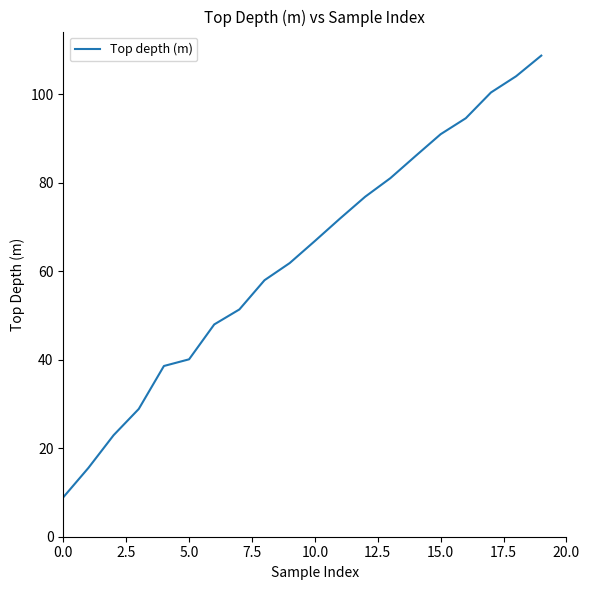

What is the difference between the maximum and minimum values?

99.8